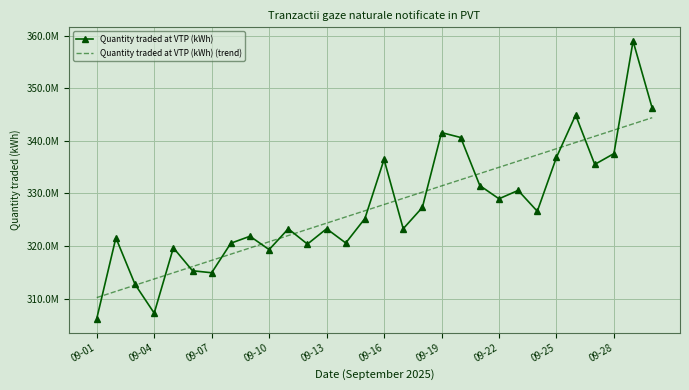

In Quantity traded at VTP (kWh), how many points are lower than both neighbors (excluding endpoints)?

9